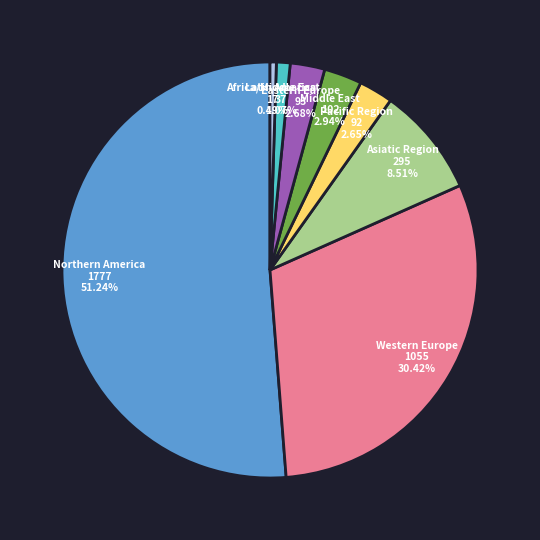

To the nearest percent, what is the difference between the Latin America and Pacific Region slice percentages?

2%